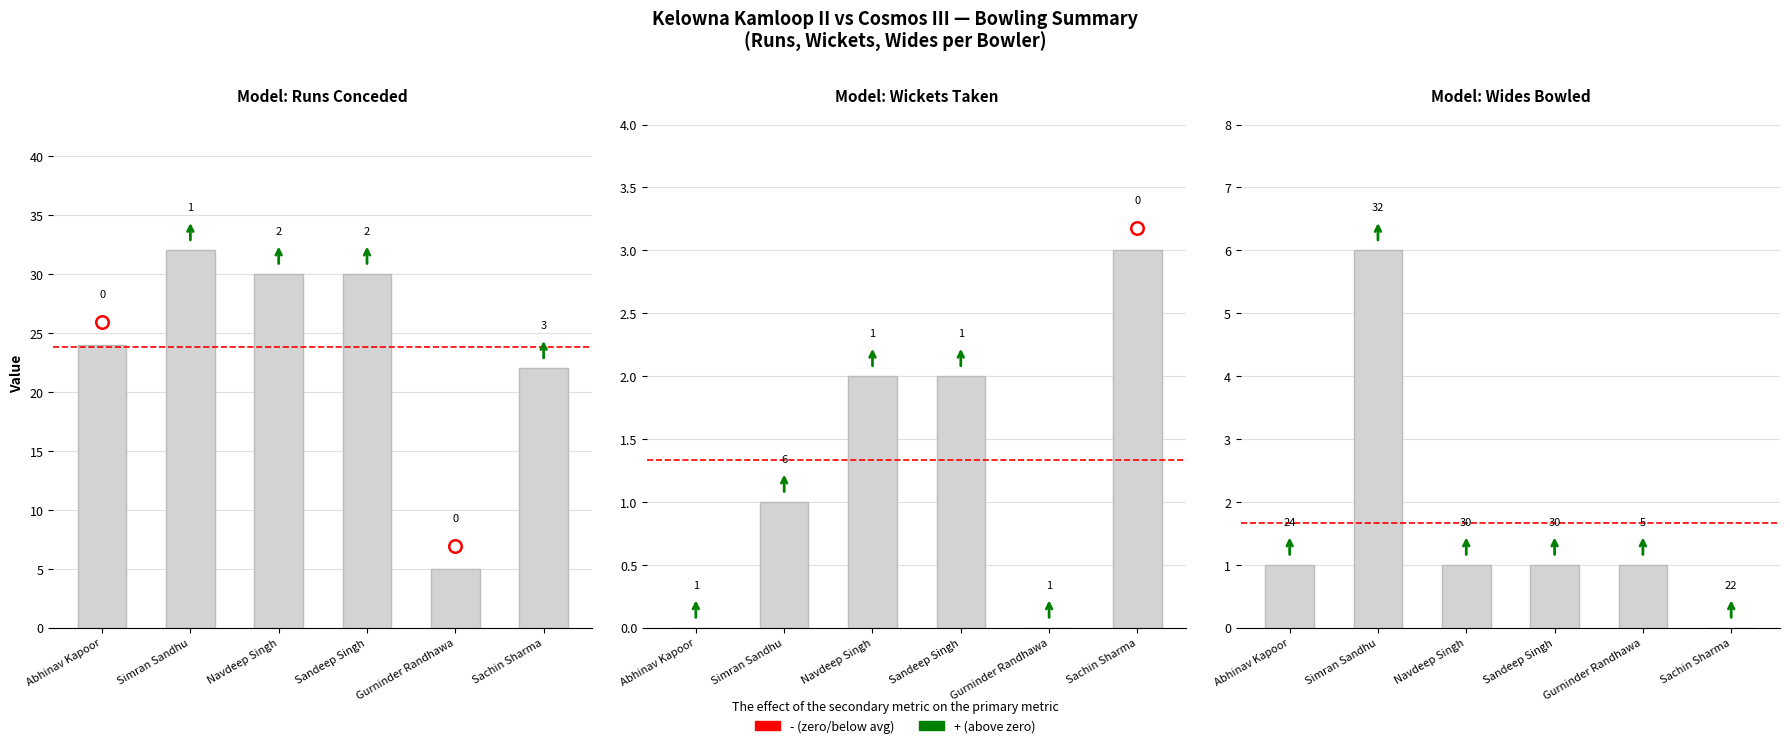

Rank the series at Sandeep Singh from highest to lowest value.

Runs Conceded, Wickets Taken, Wides Bowled